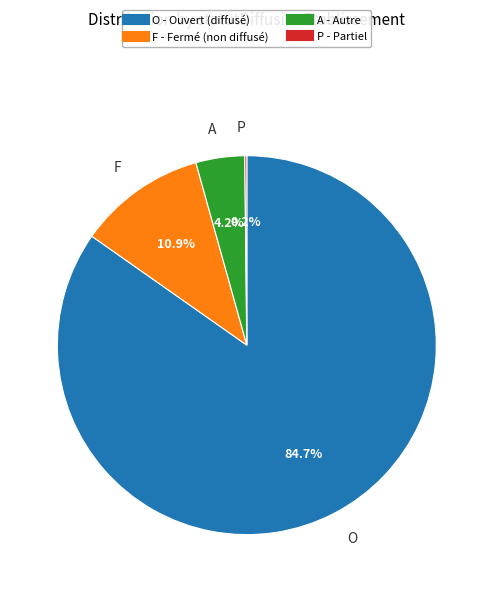

Which has a higher value, A or O?

O